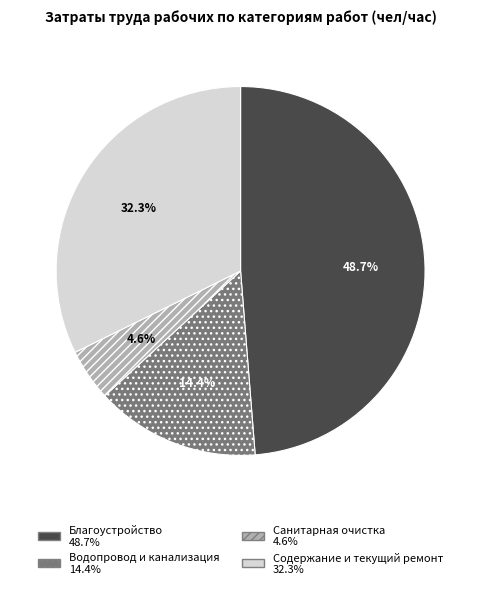

Which has a higher value, Содержание и текущий ремонт or Благоустройство?

Благоустройство